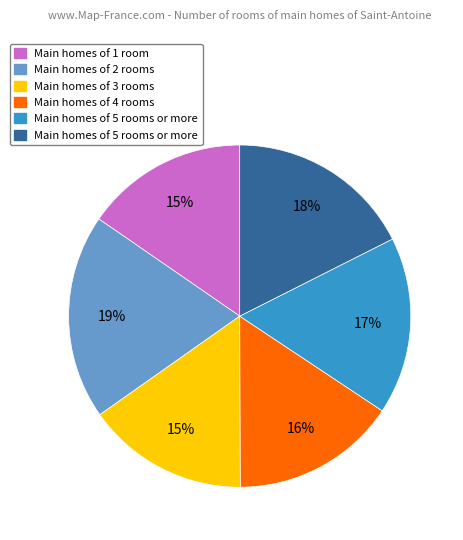

To the nearest percent, what is the difference between the largest and smallest slice percentages?

4%